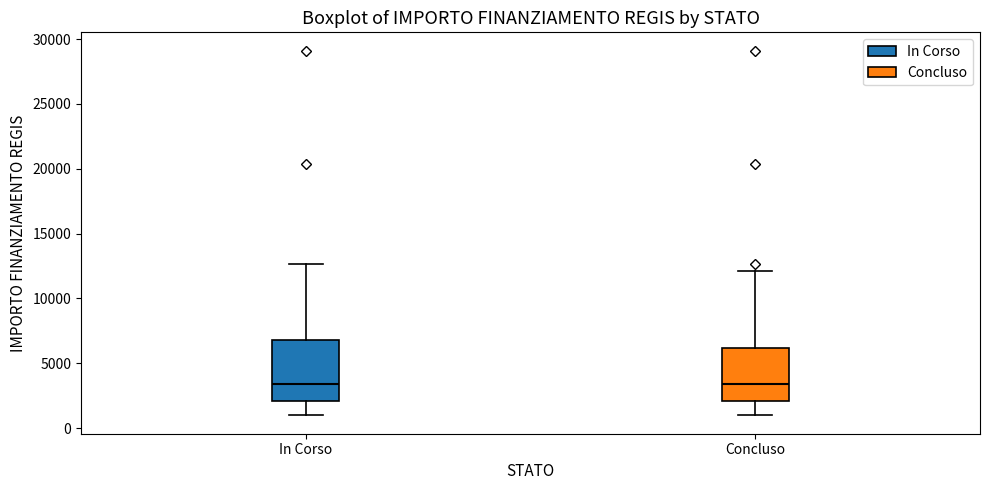

Reading left to right, transcribe this box plot: for each box, give where its median line is, the range the box spans, and where its two whiskers end, as read against the y-axis. The values are not printed on the chart, so give them approximately, as read against the axis.

In Corso: median 3500, box 2000 to 7000, whiskers 1000 to 12500
Concluso: median 3500, box 2000 to 6000, whiskers 1000 to 12000